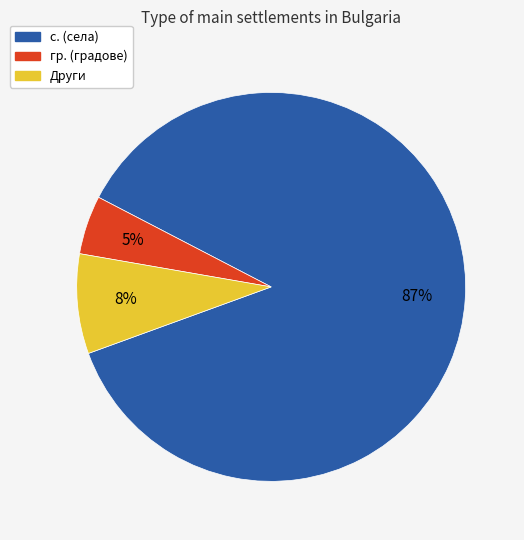

Does any single category account for the majority?

Yes